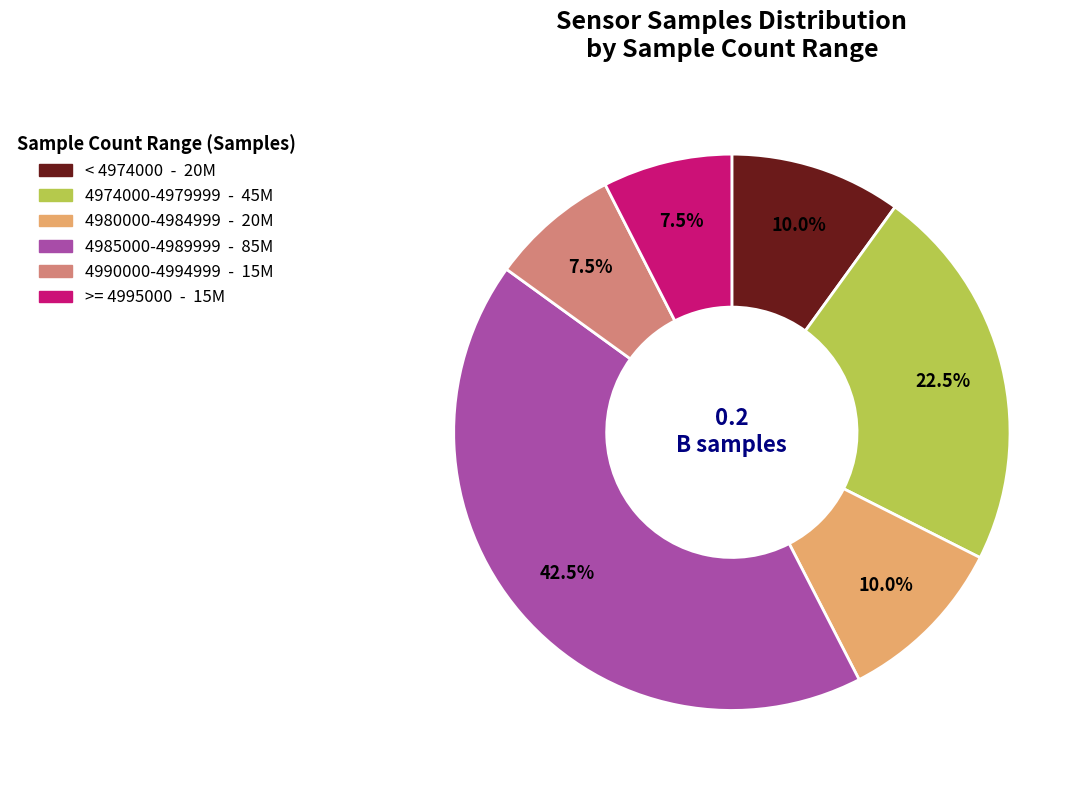

Count the number of slices in the pie.

6